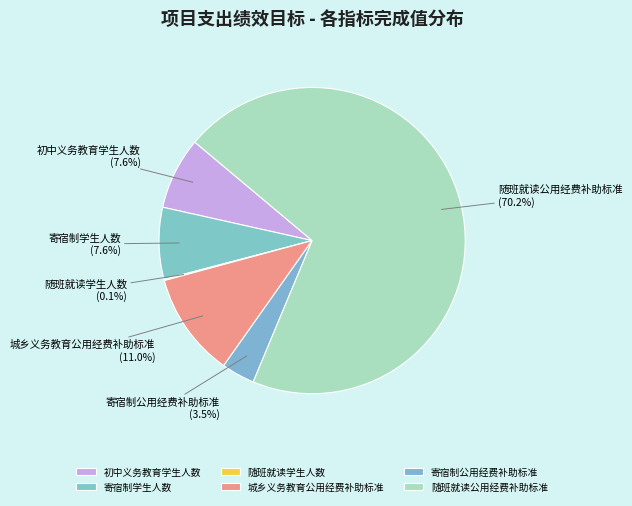

Which slice is the largest?

随班就读公用经费补助标准